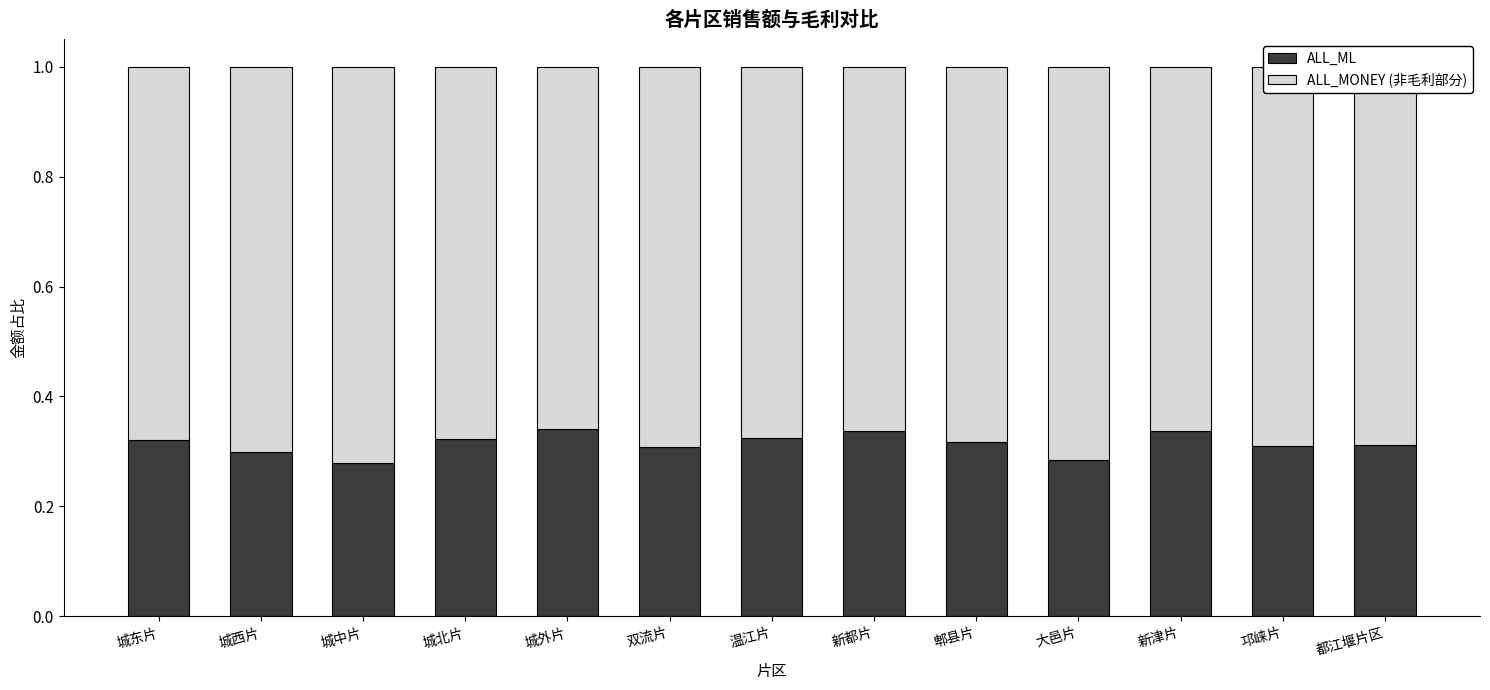

True or false: ALL_ML has a value of 0.6 at 城外片.

False